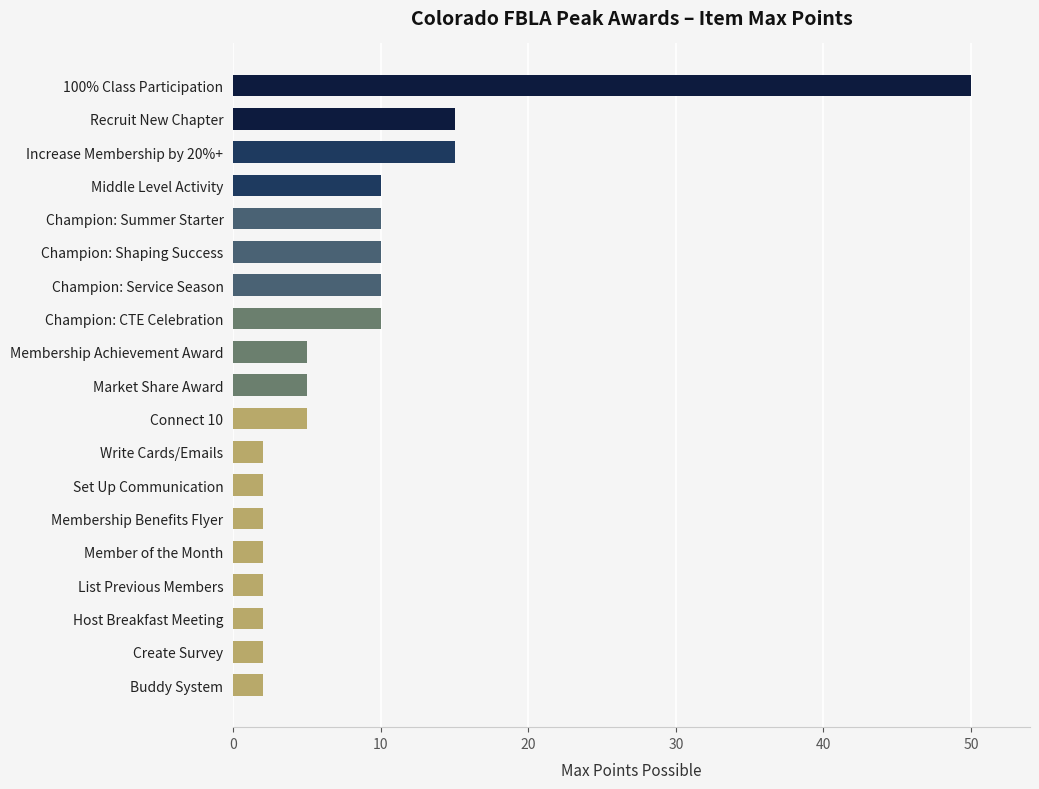

What is the average value?

8